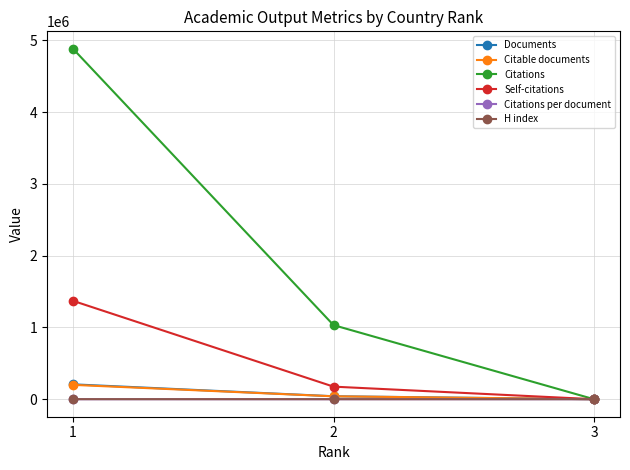

What is the average value of the Citations per document series?

16.9